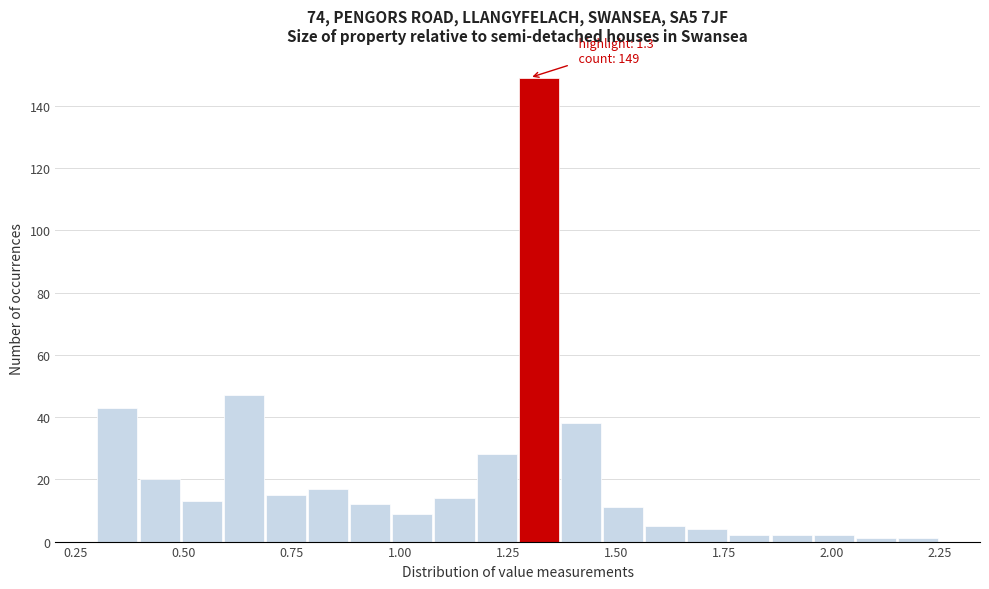

Read against the x-axis, roughly where is the centre of the tallest bar?

1.30